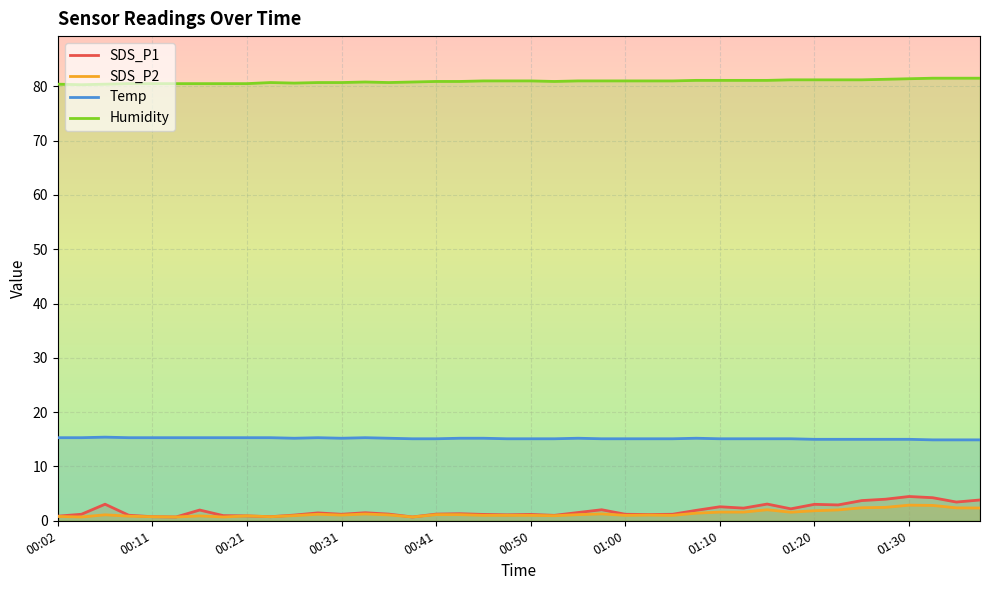

How many data points in Humidity are above 81?

13